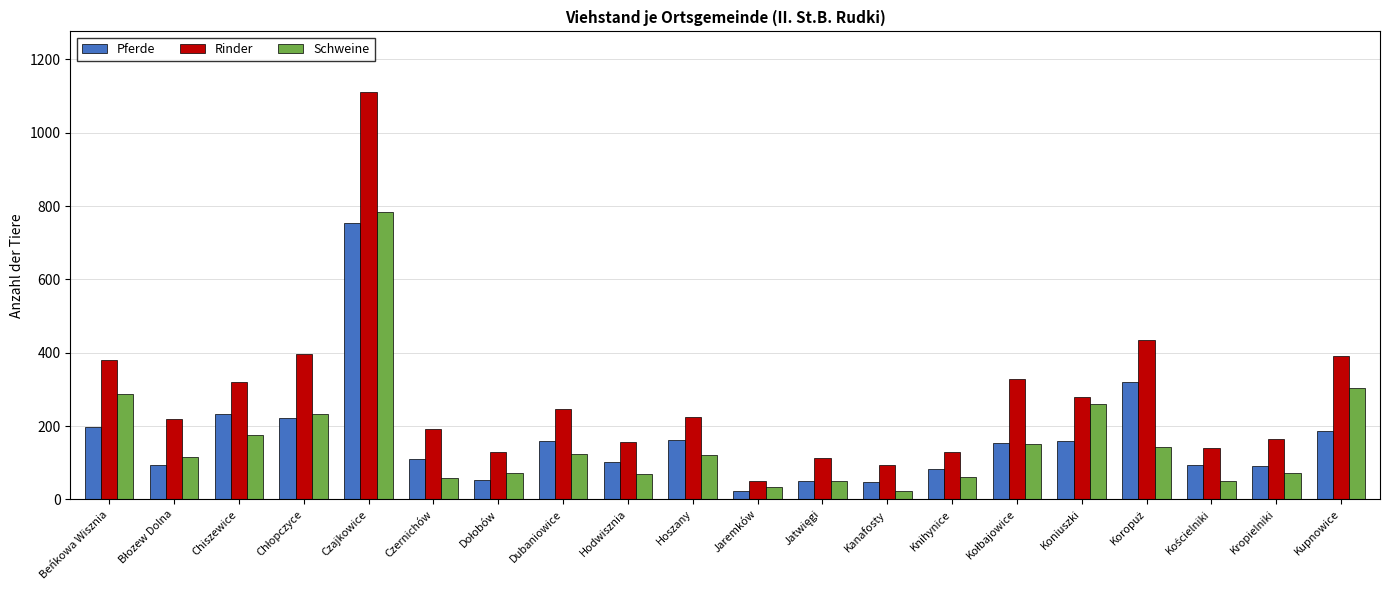

The Schweine series shows 120 at Hoszany. True or false?

True